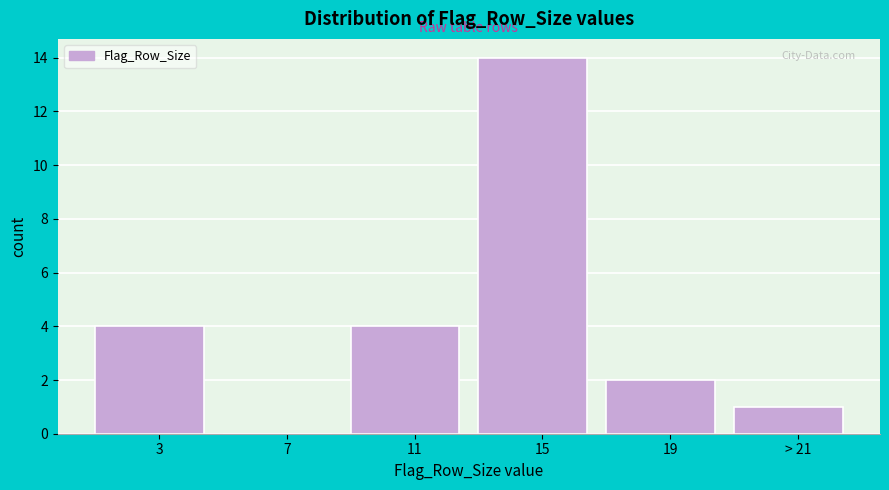

Reading left to right, extract all data points from this chart.

3=4	7=0	11=4	15=14	19=2	> 21=1